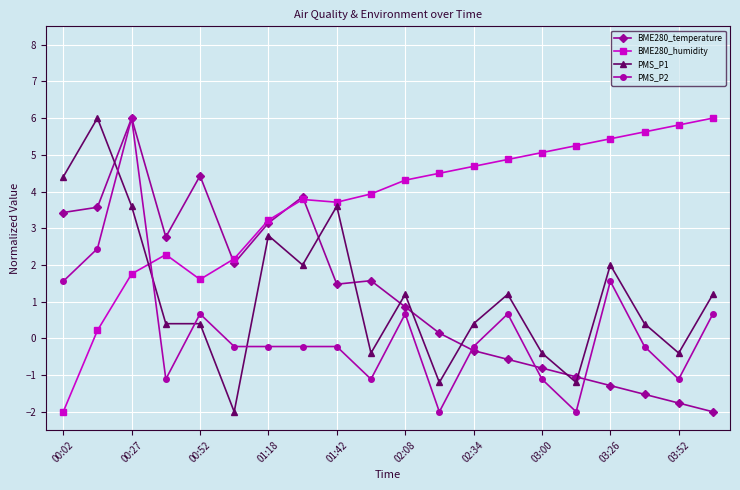

True or false: PMS_P2 has more than 2 interior local peaks.

True